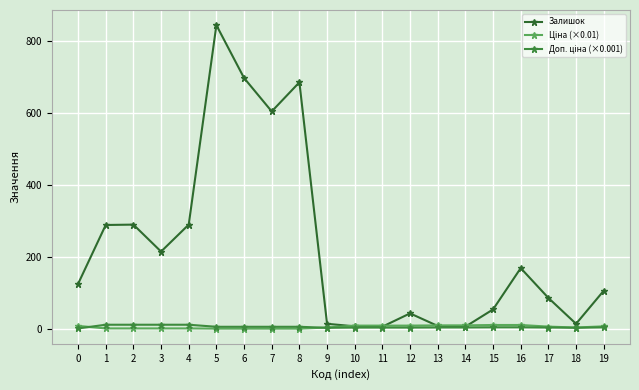

What value does the Залишок series have at 19?

106.0